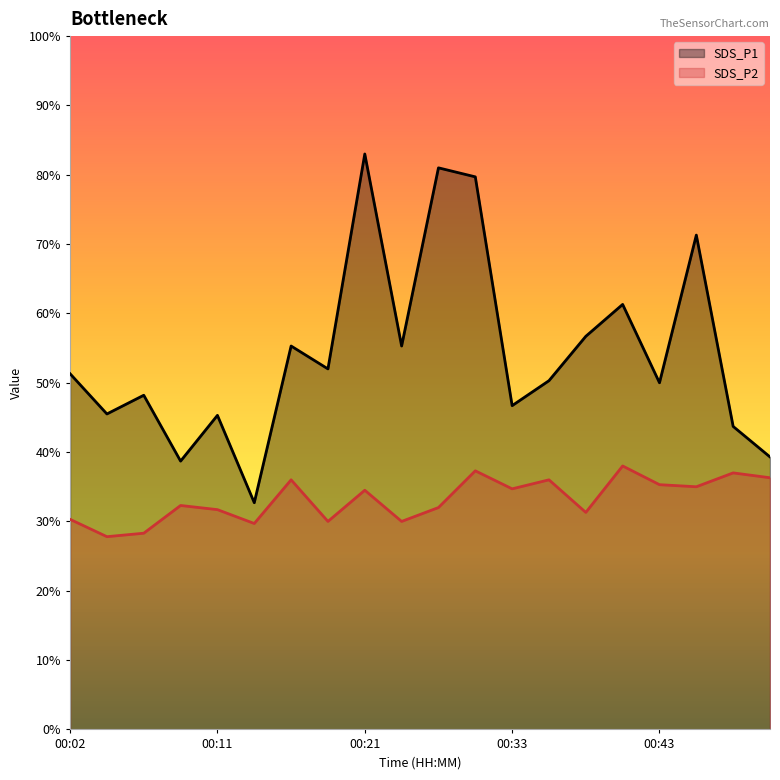

What are all the series names shown in the legend?

SDS_P1, SDS_P2